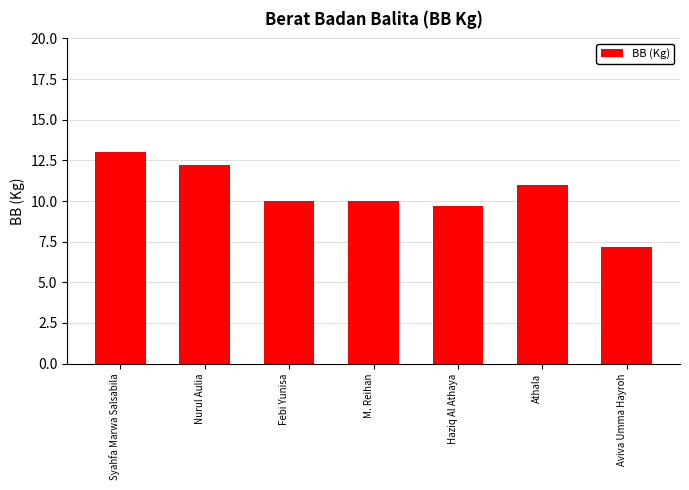

What is the minimum value shown in the chart?

7.2